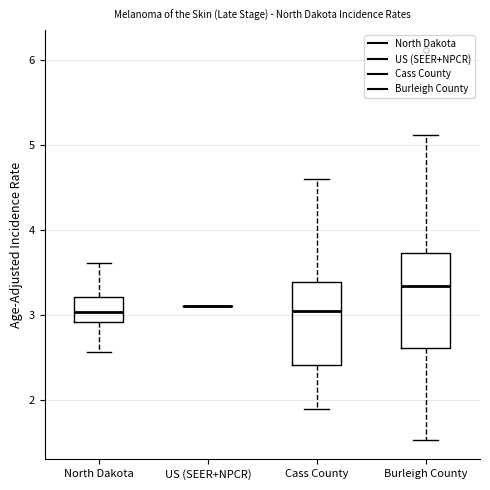

Reading left to right, transcribe this box plot: for each box, give where its median line is, the range the box spans, and where its two whiskers end, as read against the y-axis. The values are not printed on the chart, so give them approximately, as read against the axis.

North Dakota: median 3.0, box 2.9 to 3.2, whiskers 2.6 to 3.6
US (SEER+NPCR): box collapsed to a line at 3.1, whiskers 3.1 to 3.1
Cass County: median 3.0, box 2.4 to 3.4, whiskers 1.9 to 4.6
Burleigh County: median 3.3, box 2.6 to 3.7, whiskers 1.5 to 5.1